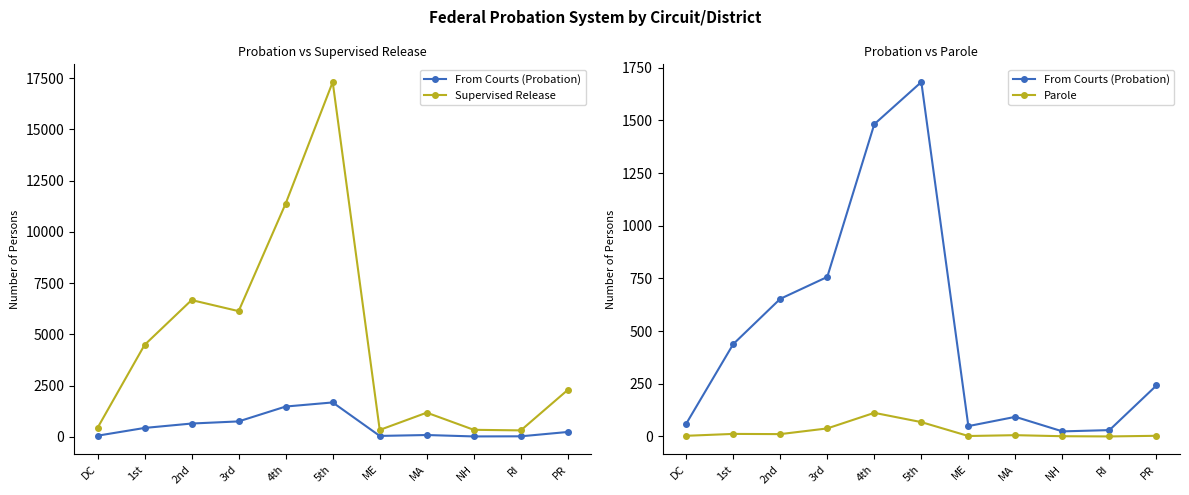

What is the label of the 2nd point from the right?

RI